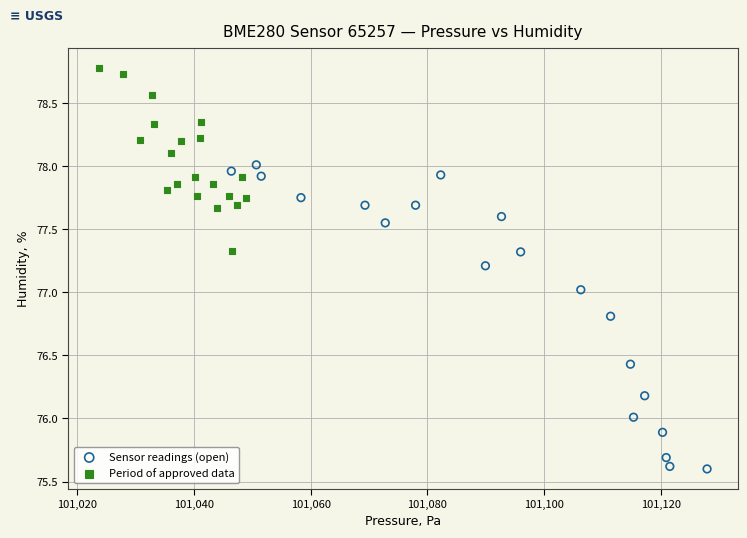

Which series contains the lowest Y value?

Sensor readings (open)